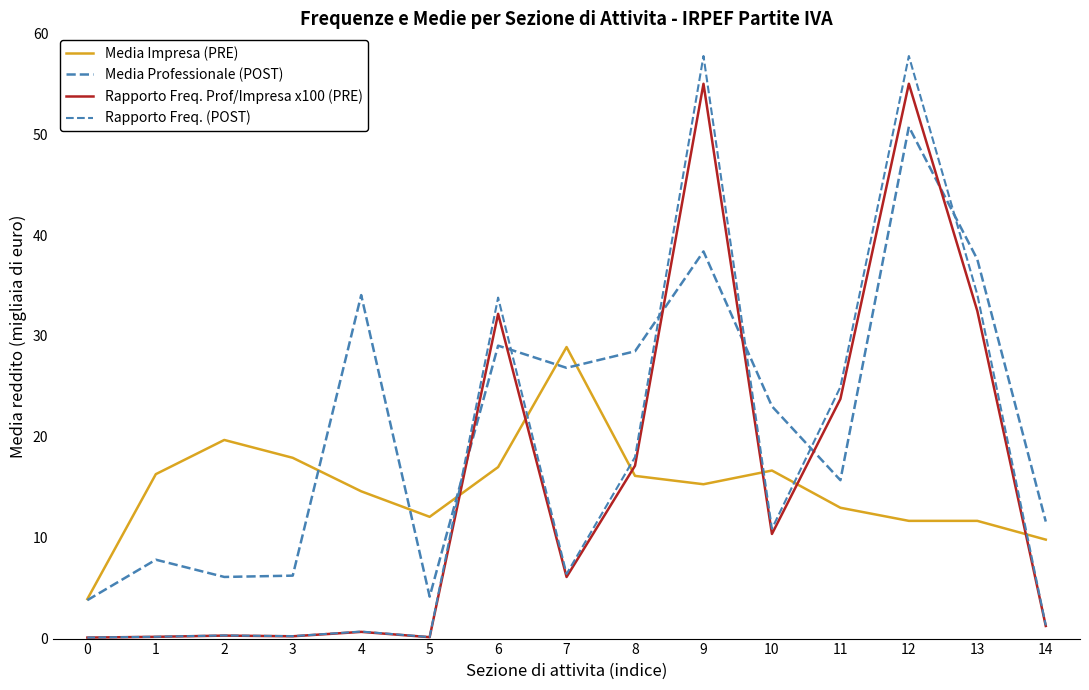

True or false: Rapporto Freq. (POST) and Rapporto Freq. Prof/Impresa x100 (PRE) intersect in this chart.

False